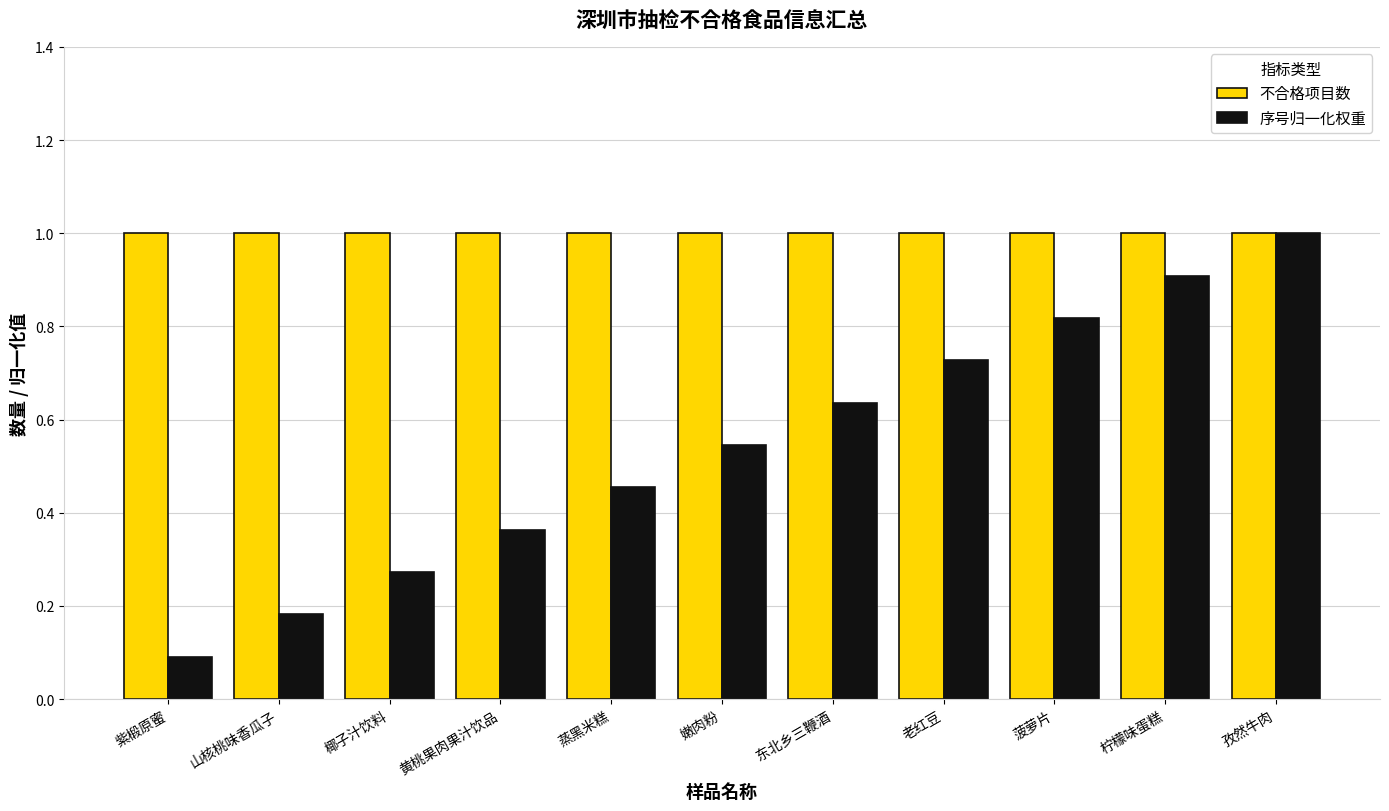

What is the approximate value of 序号归一化权重 at 孜然牛肉?

1.0